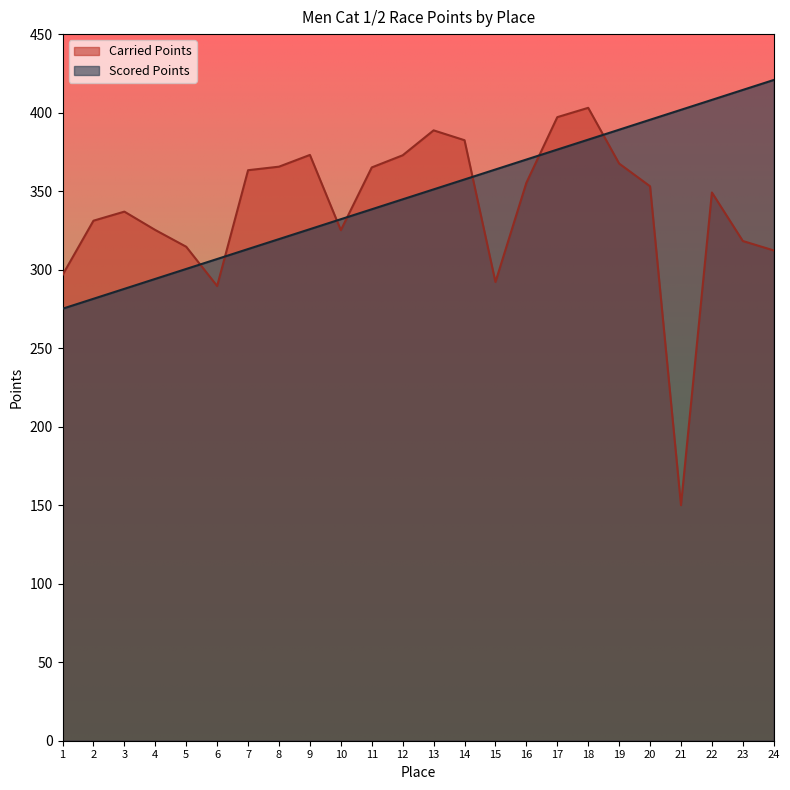

List the labels in order of Carried Points value, largest first.

18, 17, 13, 14, 9, 12, 19, 8, 11, 7, 16, 20, 22, 3, 2, 4, 10, 23, 5, 24, 1, 15, 6, 21